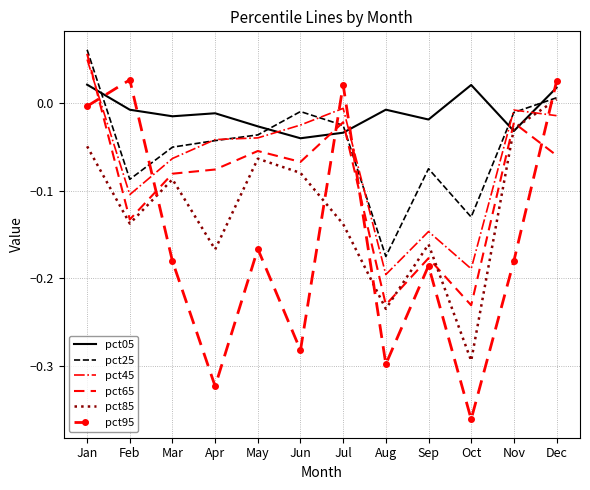

Which series ends up on top after the final intersection of pct45 and pct85?

pct85